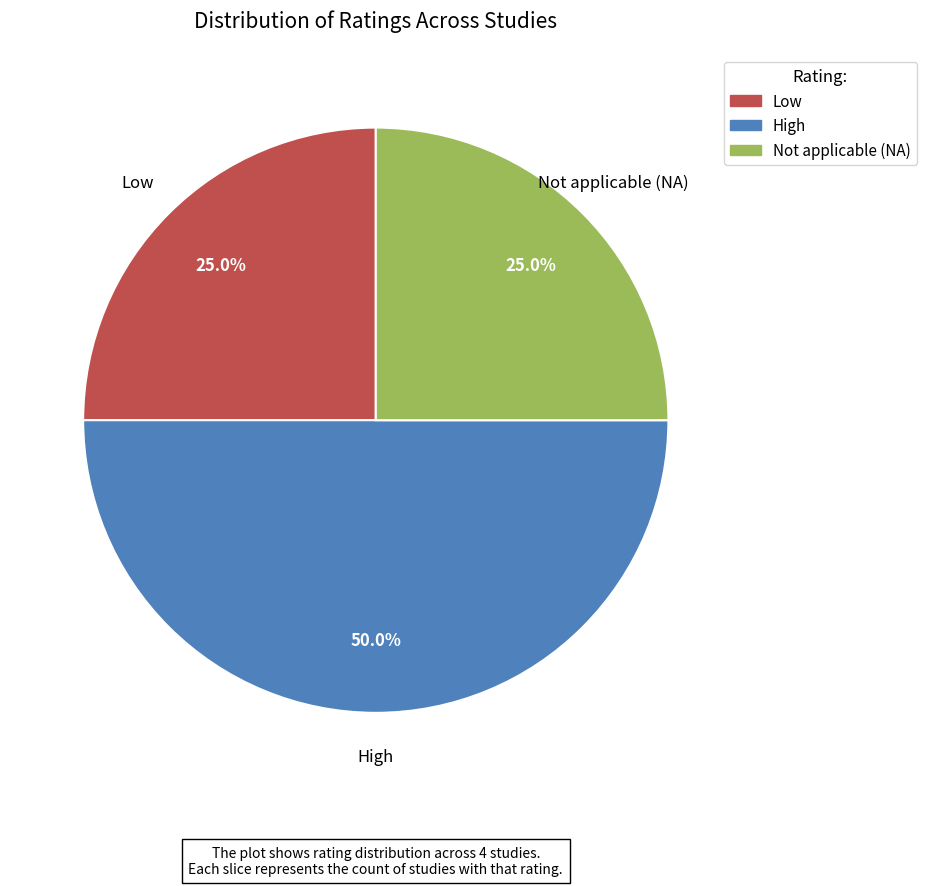

Does Not applicable (NA) represent more than half of the total?

No